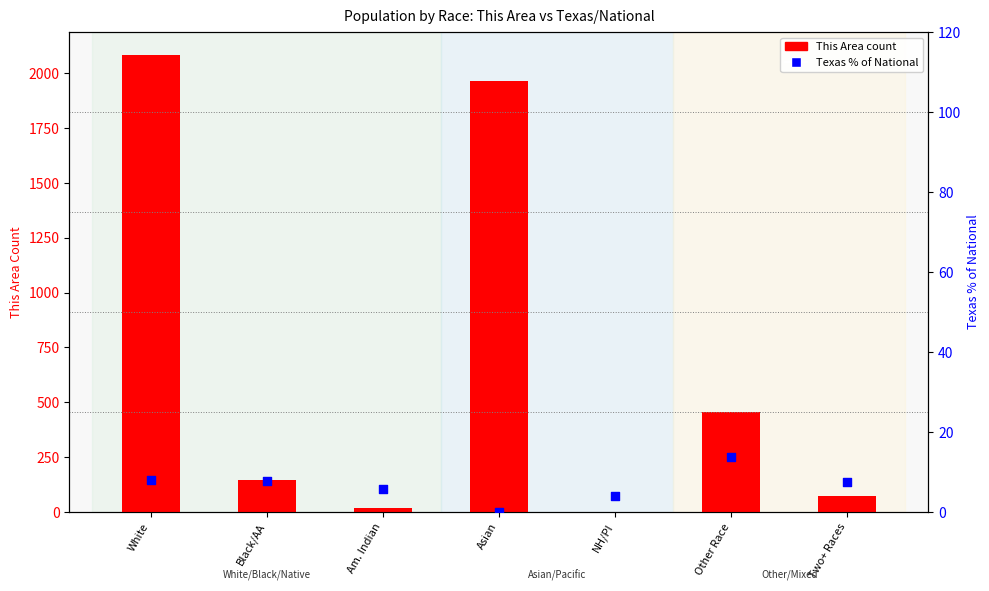

At which category is the sum across all series the highest?

White